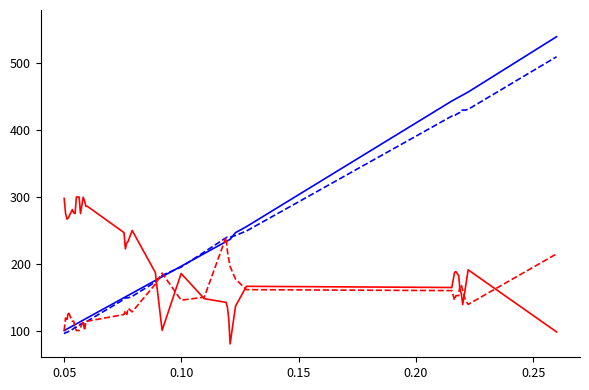

What is the greatest value displayed?

540.0